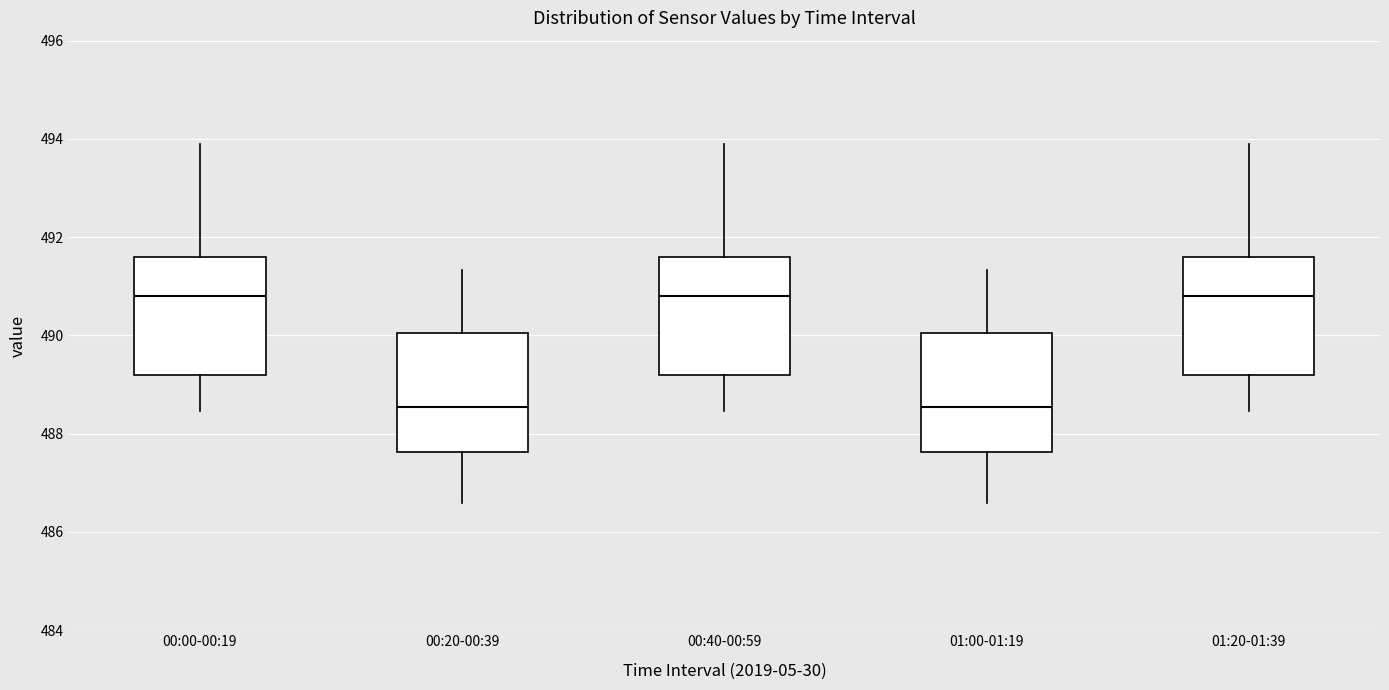

Reading left to right, transcribe this box plot: for each box, give where its median line is, the range the box spans, and where its two whiskers end, as read against the y-axis. The values are not printed on the chart, so give them approximately, as read against the axis.

00:00-00:19: median 490.8, box 489.2 to 491.6, whiskers 488.4 to 493.8
00:20-00:39: median 488.6, box 487.6 to 490.0, whiskers 486.6 to 491.4
00:40-00:59: median 490.8, box 489.2 to 491.6, whiskers 488.4 to 493.8
01:00-01:19: median 488.6, box 487.6 to 490.0, whiskers 486.6 to 491.4
01:20-01:39: median 490.8, box 489.2 to 491.6, whiskers 488.4 to 493.8